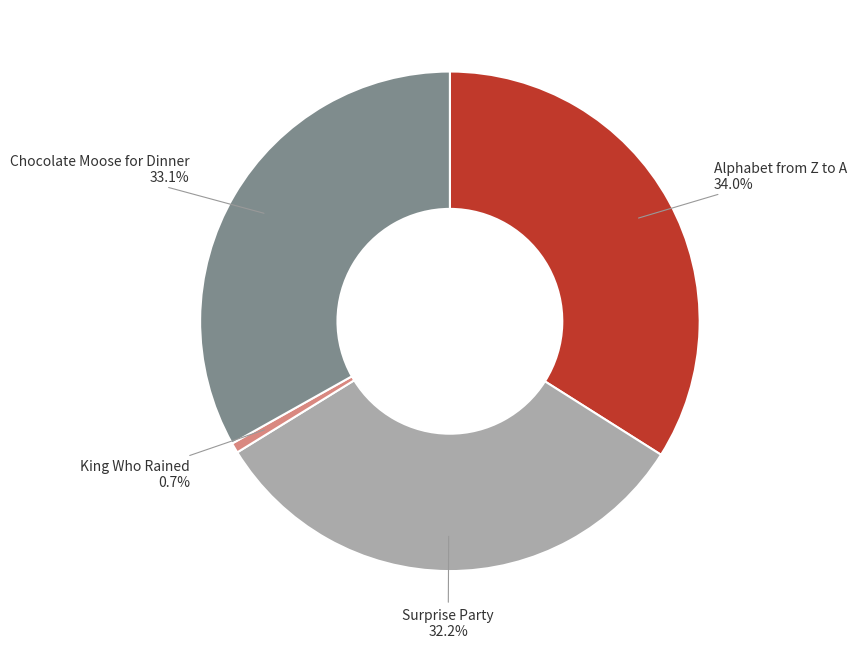

Which slice is the largest?

Alphabet from Z to A